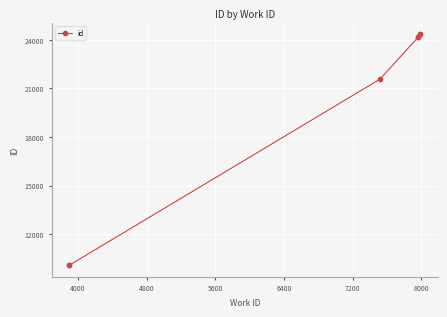

At which category does the chart reach its peak across all series?

8000